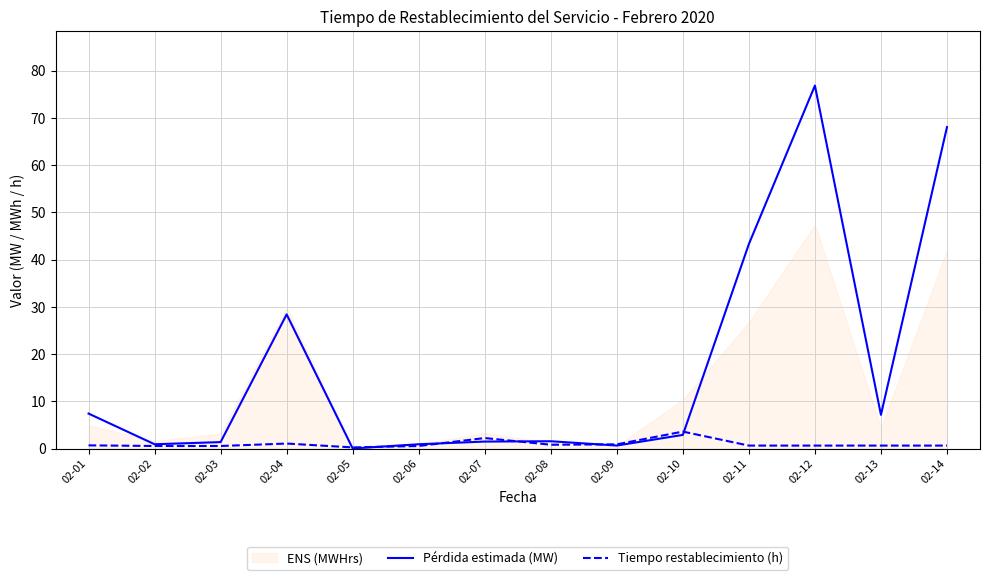

The value of Tiempo restablecimiento (h) at 02-02 is 0.5. True or false?

True